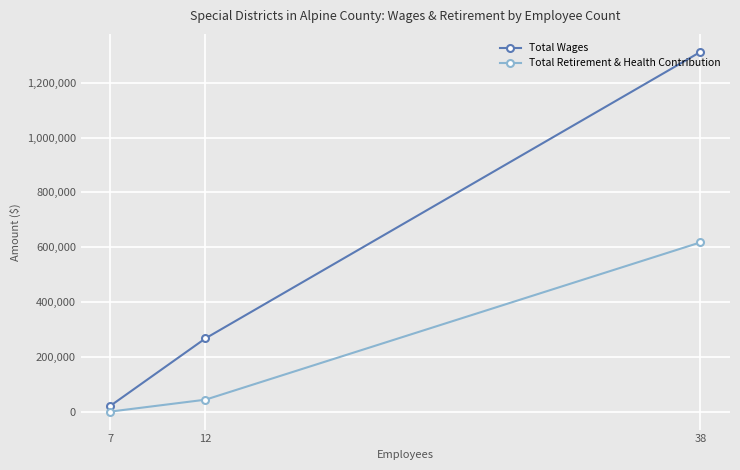

Where does the Total Retirement & Health Contribution series first go above 43474?

38